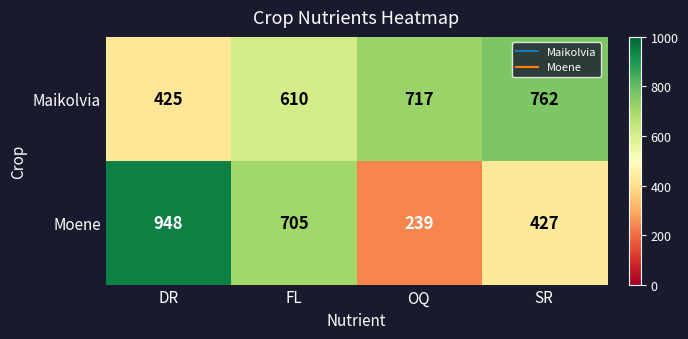

Is it true that Moene equals 316 at OQ?

False